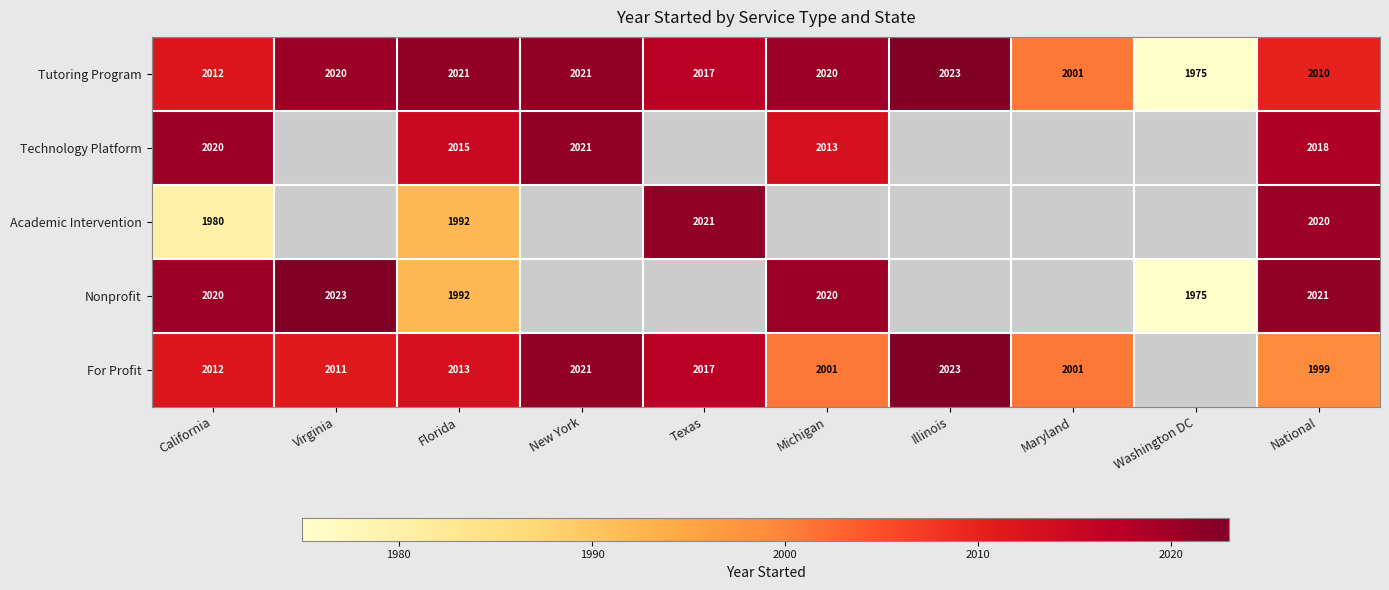

What is the difference between the highest and lowest values at California?

40